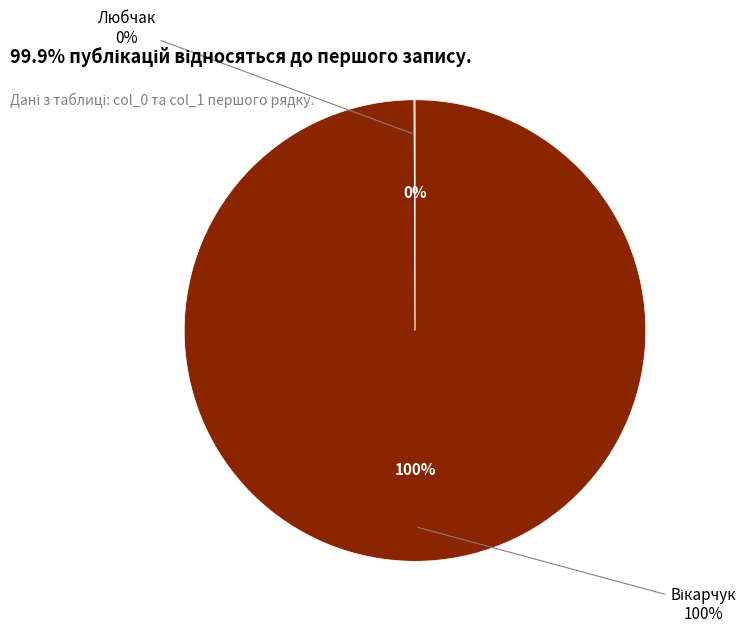

The Любчак slice represents 0% of the pie. True or false?

True